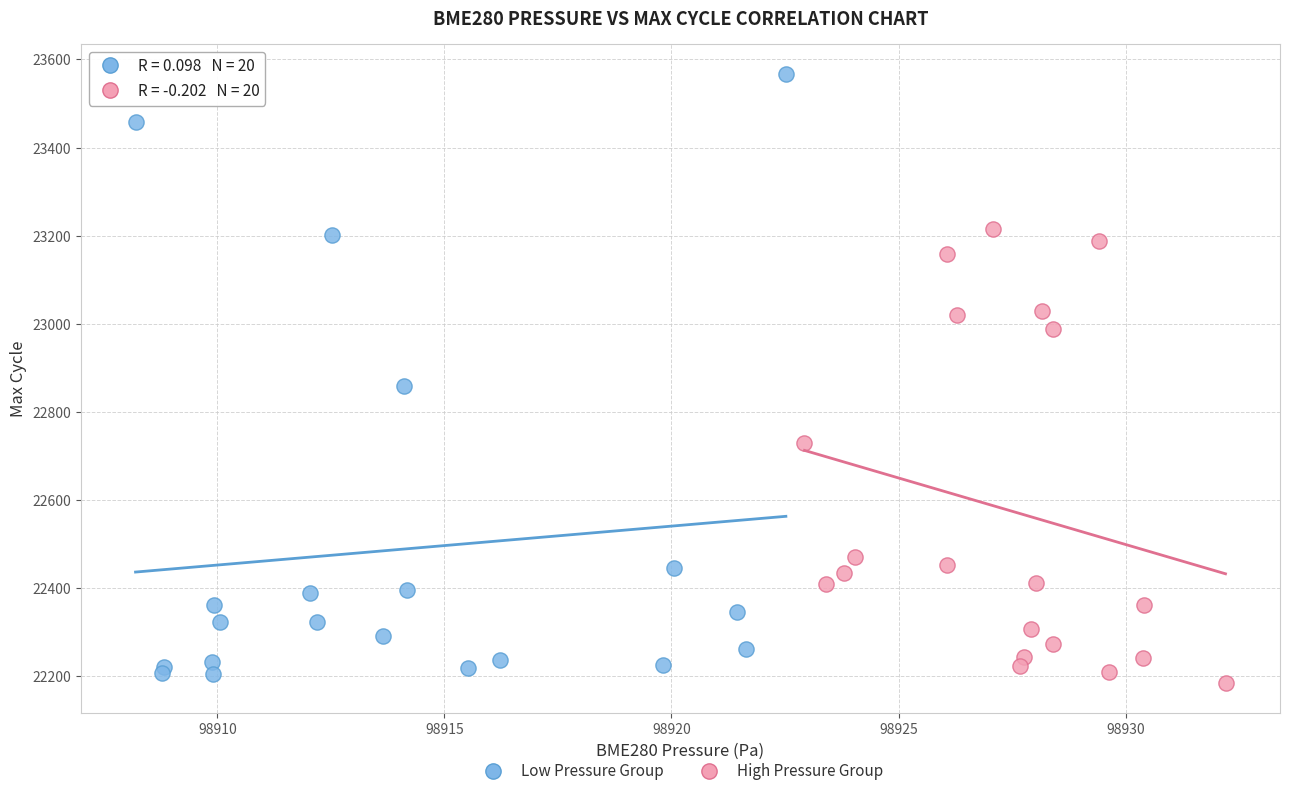

Which series reaches the minimum Y coordinate?

High Pressure Group